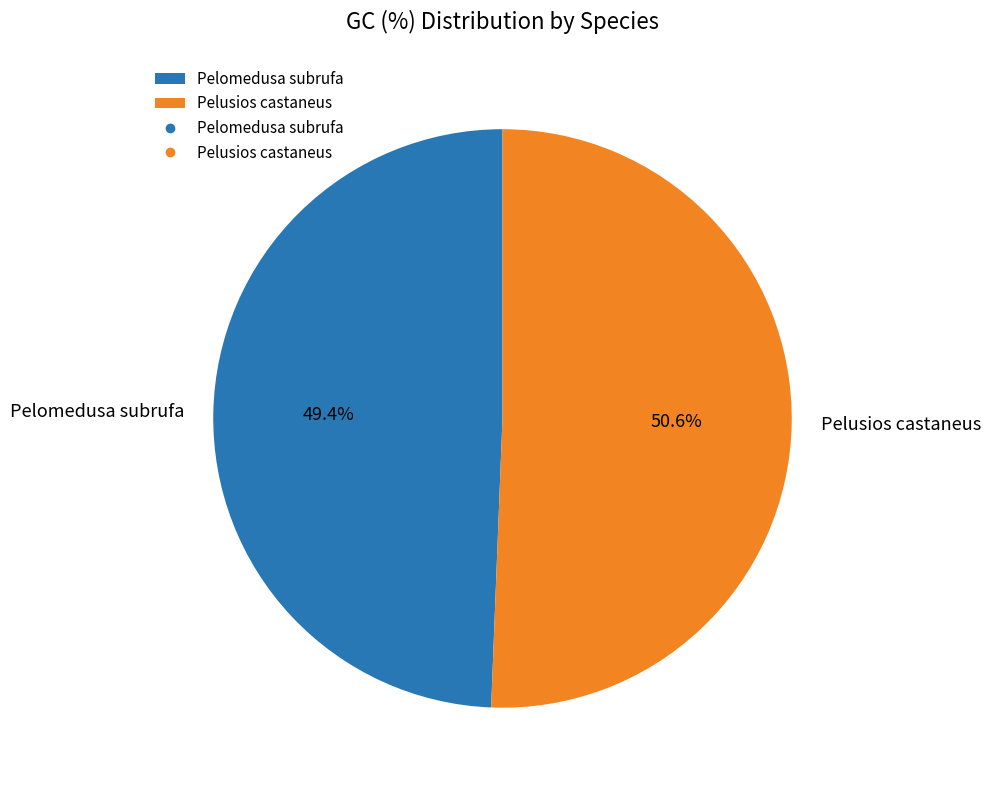

Is it true that Pelusios castaneus is 51% of the pie?

True